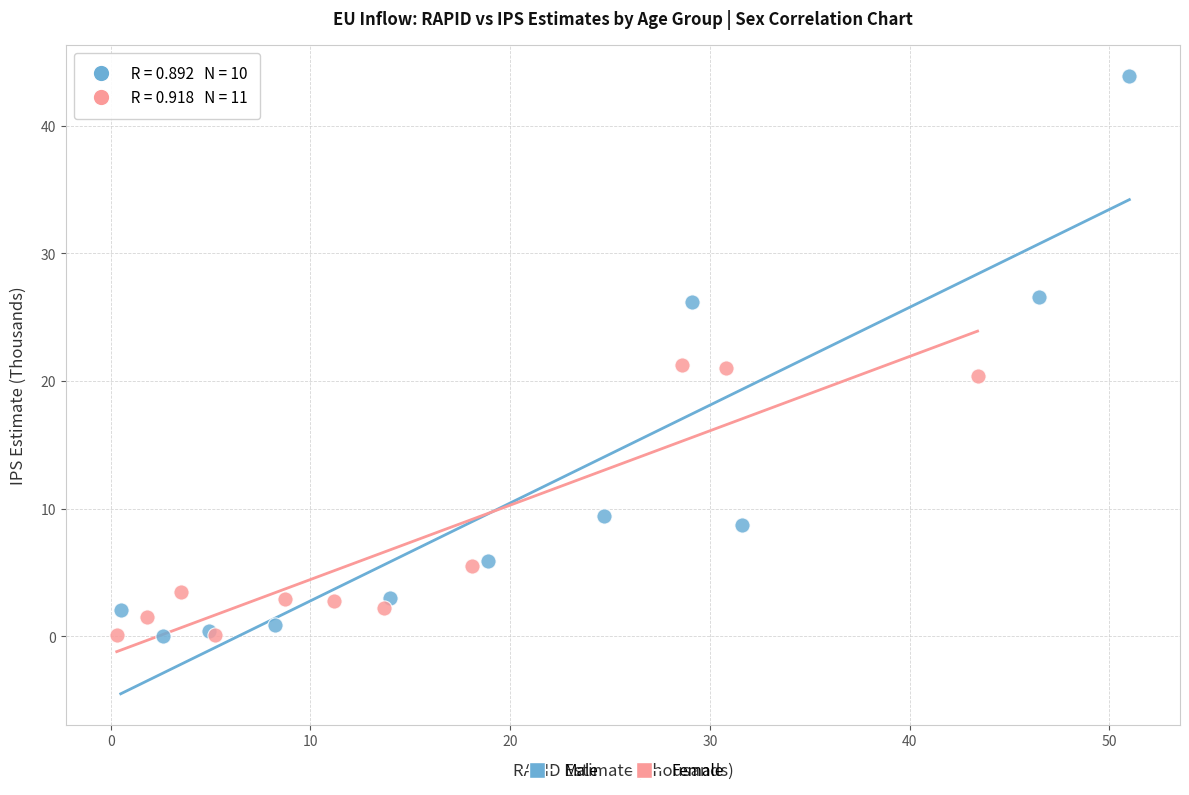

Which series contains the highest Y value?

Male